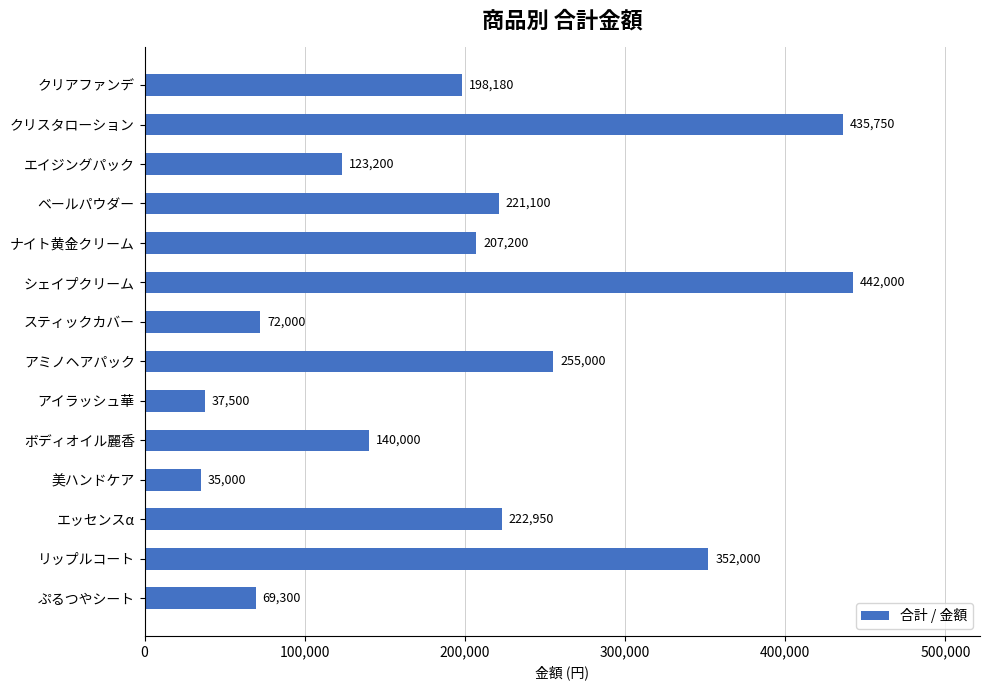

What is the change in value from エッセンスα to リップルコート?

+129050